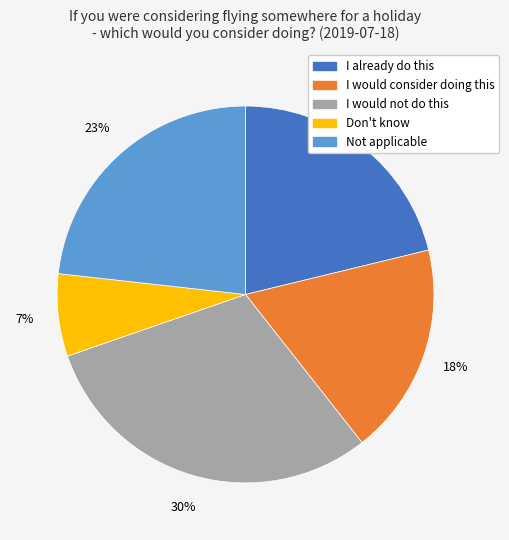

Count the number of slices in the pie.

5